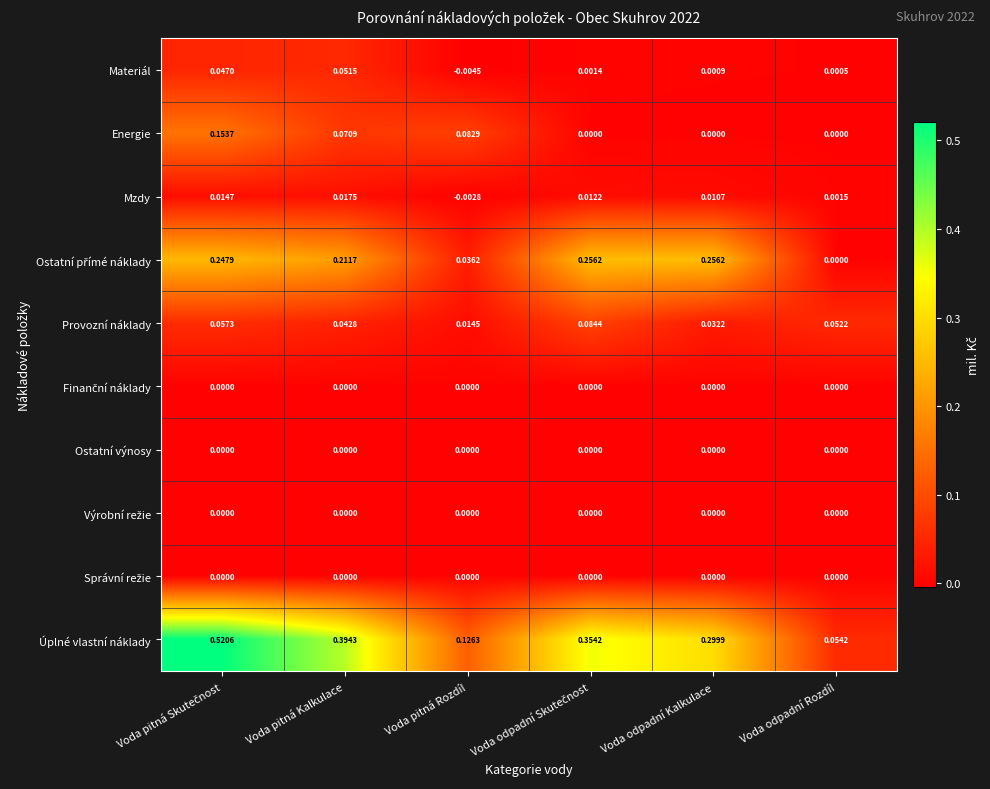

How many data points in Materiál are less than 0?

1